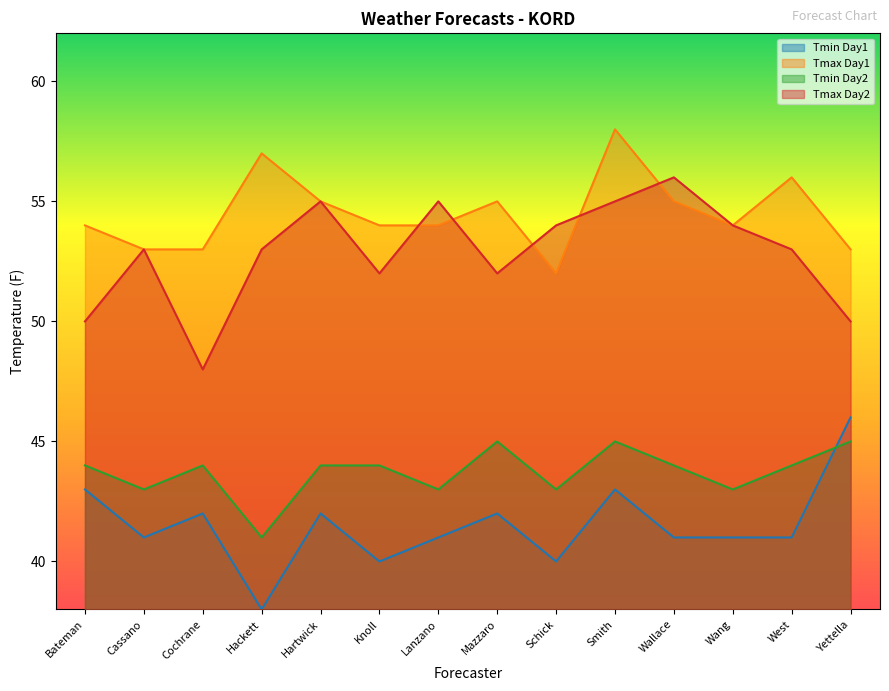

The value of Tmin Day2 at Cochrane is 12. True or false?

False